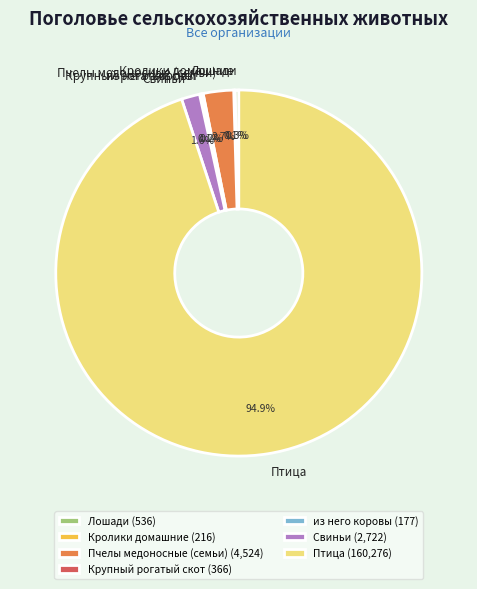

Combined, what portion of the pie is Свиньи and Лошади?

1.9%